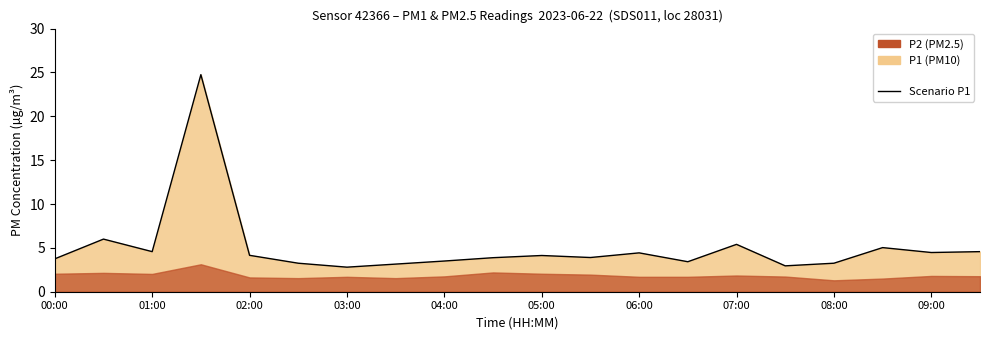

What is the difference between the second highest and minimum values?

3.2